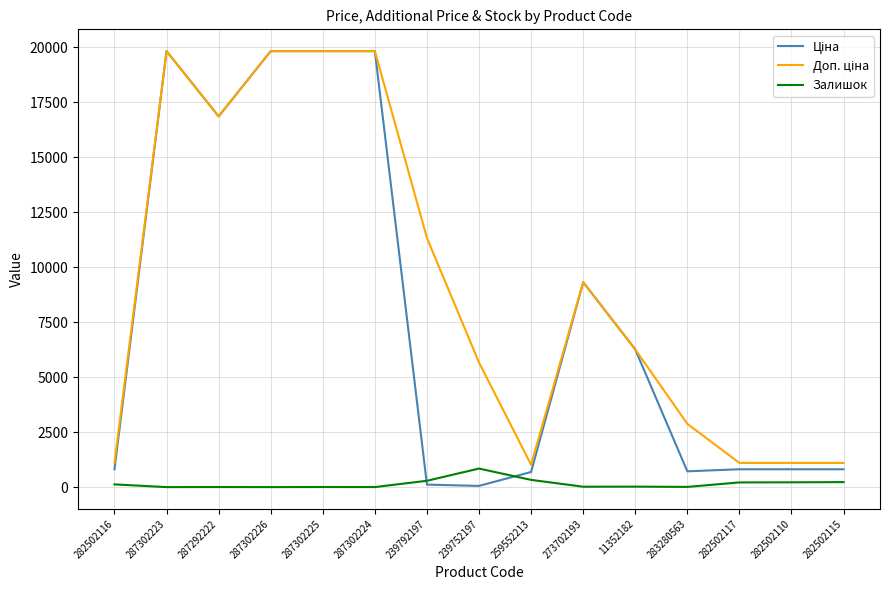

What is the greatest value displayed?

19831.1